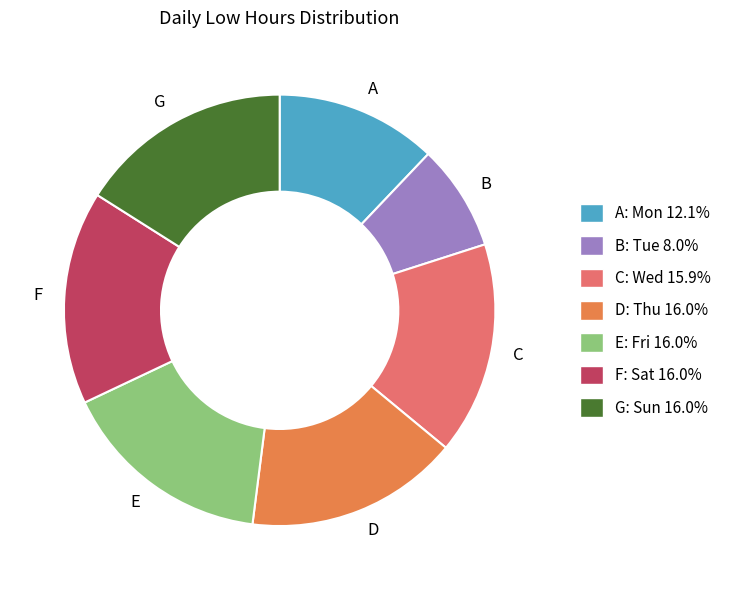

Is there a majority slice in this chart?

No